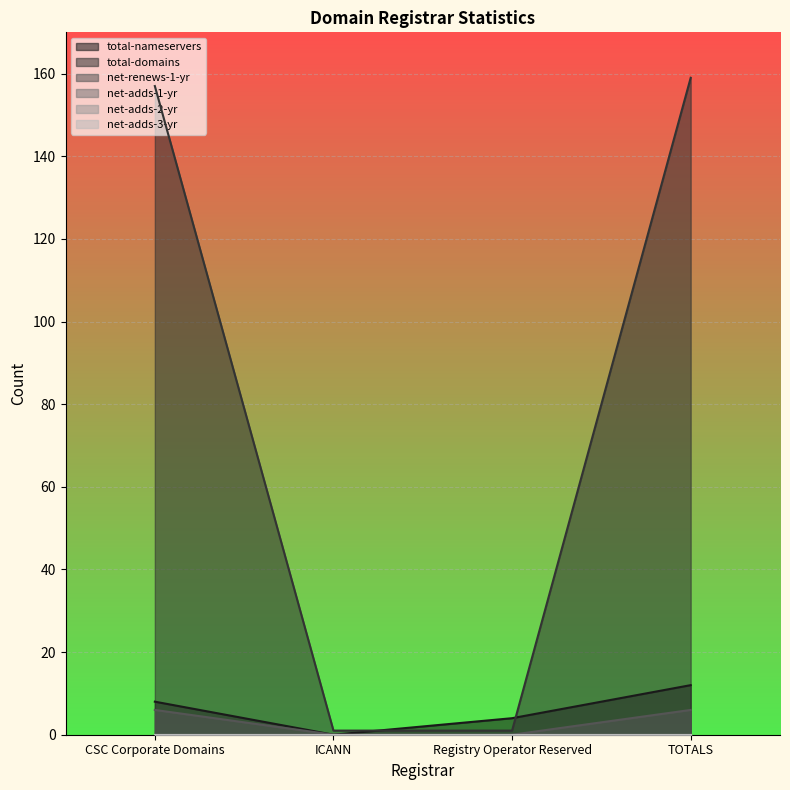

Which category has the lowest value in the total-nameservers series?

ICANN